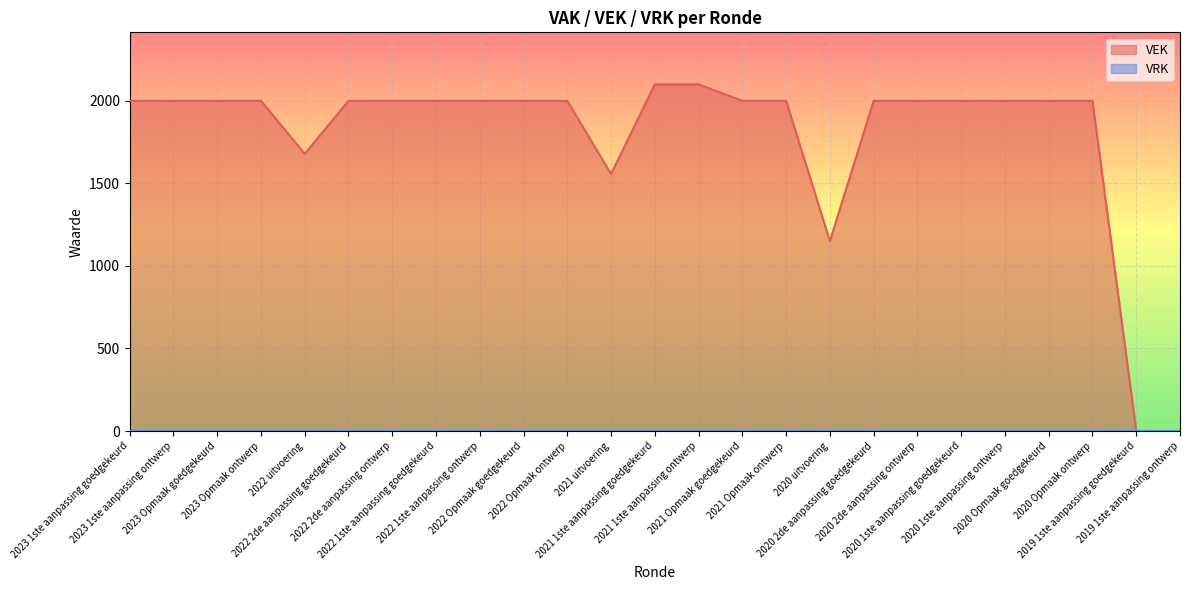

At which category does the chart reach its peak across all series?

2021 1ste aanpassing goedgekeurd